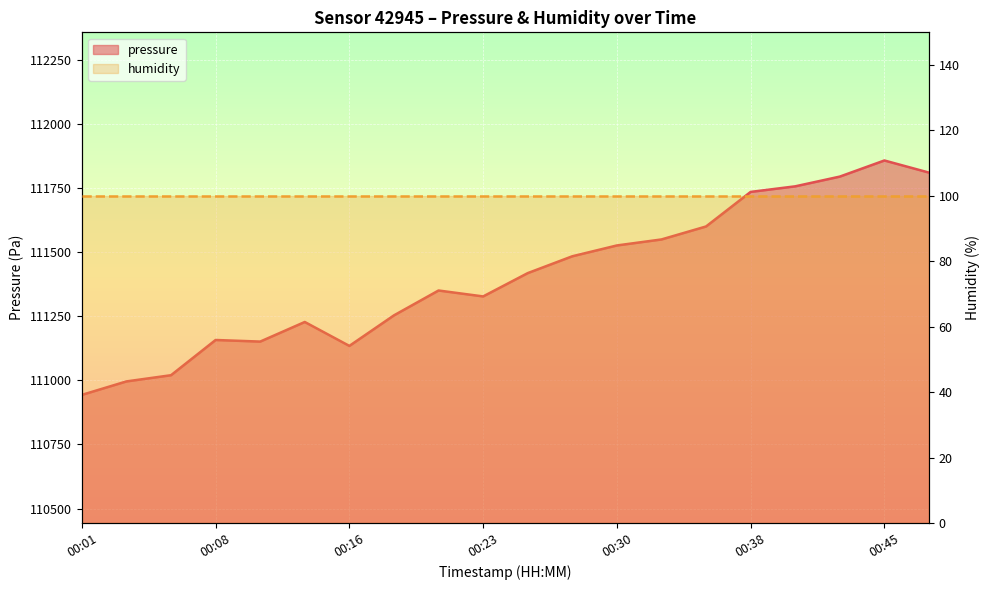

Reading right to left, list all the values displayed in this chart.

00:48=111810.8	00:45=111858.1	00:43=111795.2	00:40=111757.2	00:38=111735.5	00:35=111600.6	00:33=111550.0	00:30=111526.6	00:28=111484.3	00:25=111418.6	00:23=111327.7	00:20=111350.8	00:18=111253.8	00:16=111134.6	00:13=111228.0	00:11=111151.5	00:08=111157.7	00:06=111020.3	00:03=110996.1	00:01=110943.5